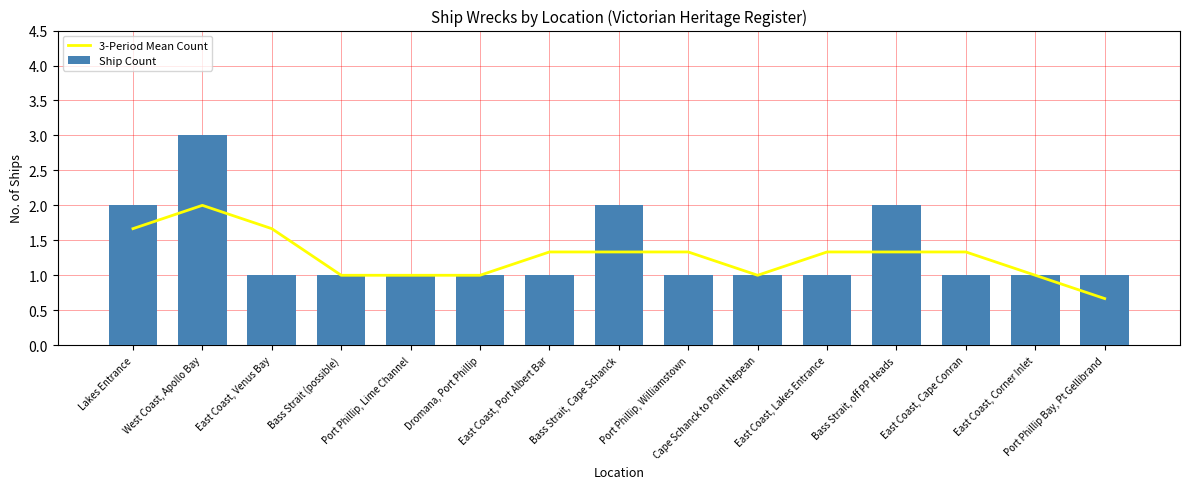

What is the value of the 3-Period Mean Count bar at the 1st from the left?

1.7